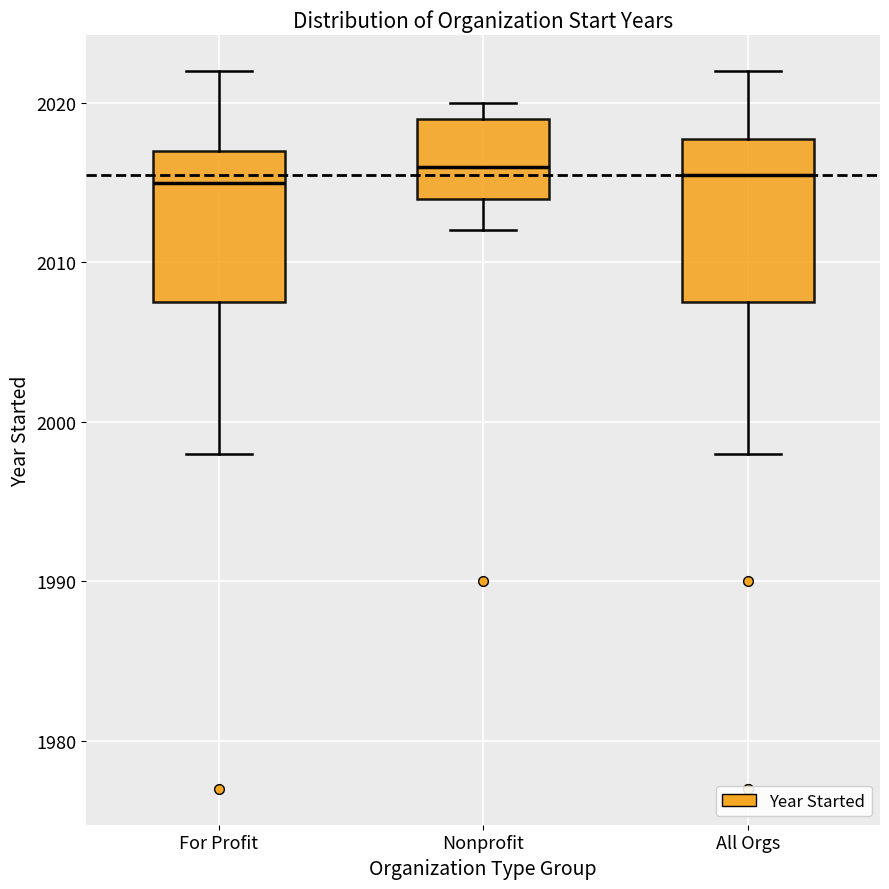

Reading left to right, read every box against the y-axis: the position of its median line, the range the box covers, and the ends of its whiskers. The values are not printed on the chart, so give them approximately, as read against the axis.

For Profit: median 2015, box 2008 to 2017, whiskers 1998 to 2022
Nonprofit: median 2016, box 2014 to 2019, whiskers 2012 to 2020
All Orgs: median 2016, box 2008 to 2018, whiskers 1998 to 2022